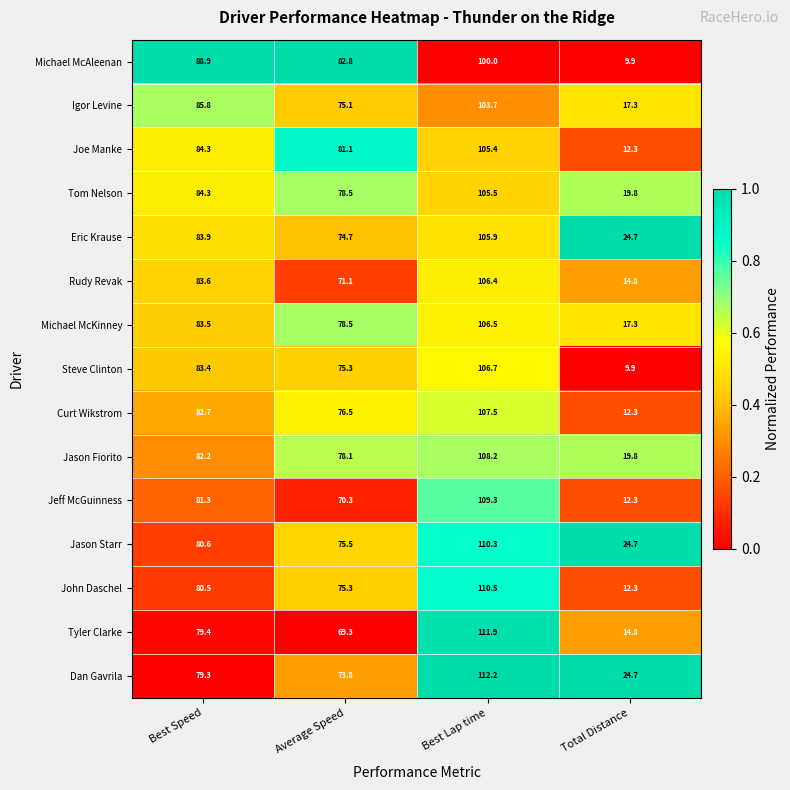

What is the difference between the maximum and minimum values in the Joe Manke series?

93.1